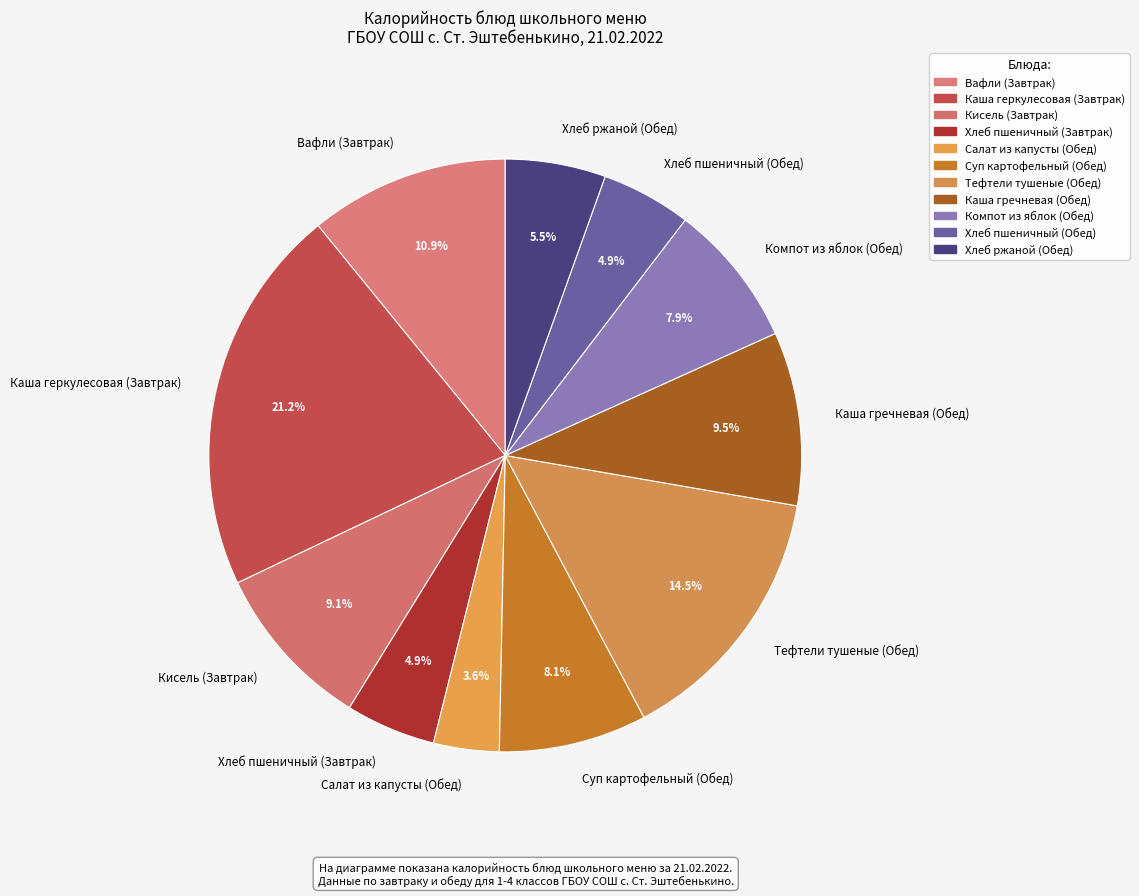

What portion of the pie excludes Вафли (Завтрак)?

89.1%